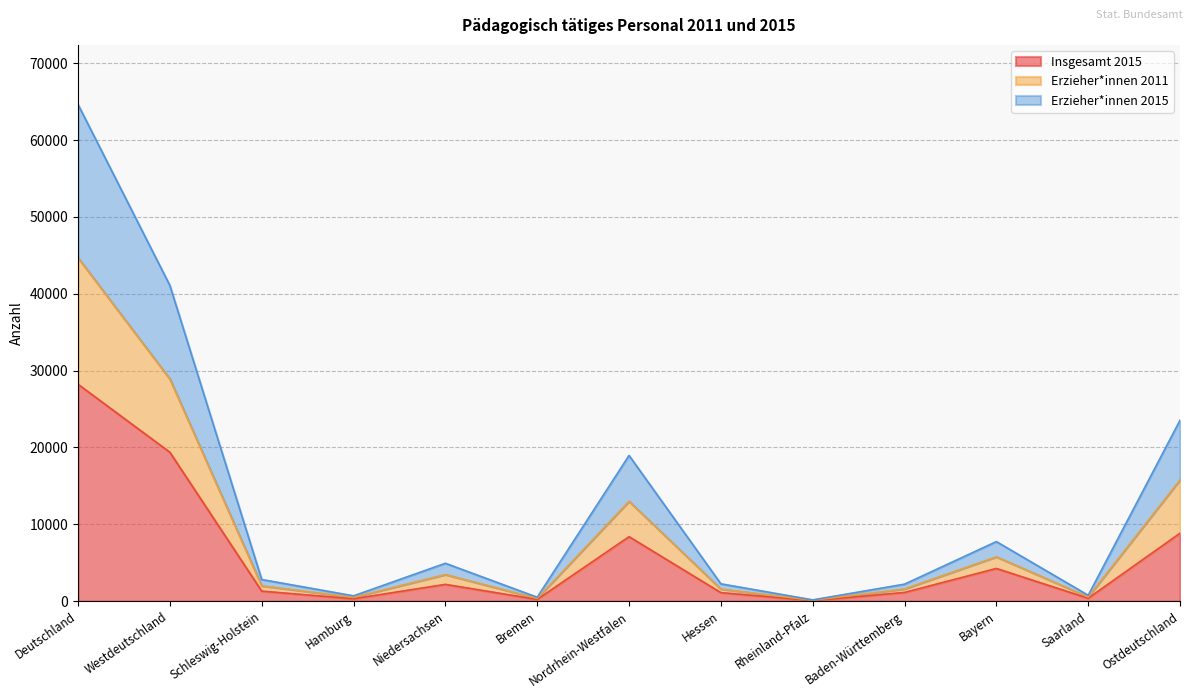

Does the chart display data point markers on the line(s)?

No